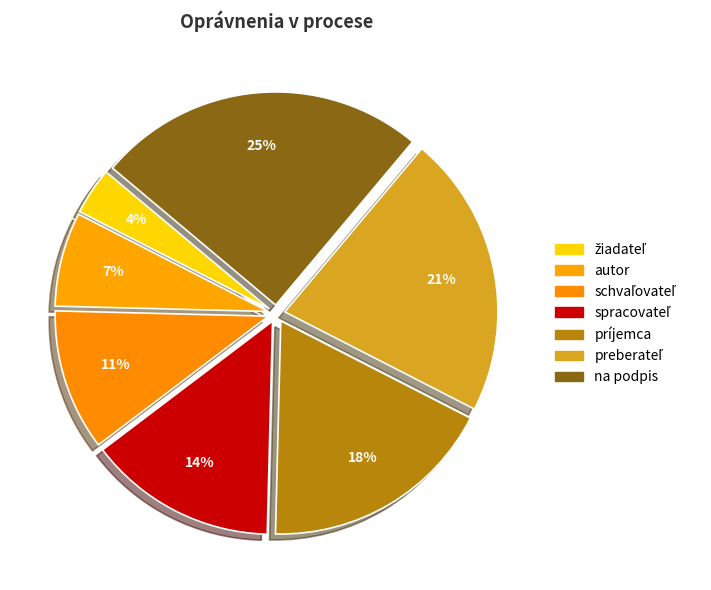

To the nearest percent, what percentage of the pie is žiadateľ?

4%